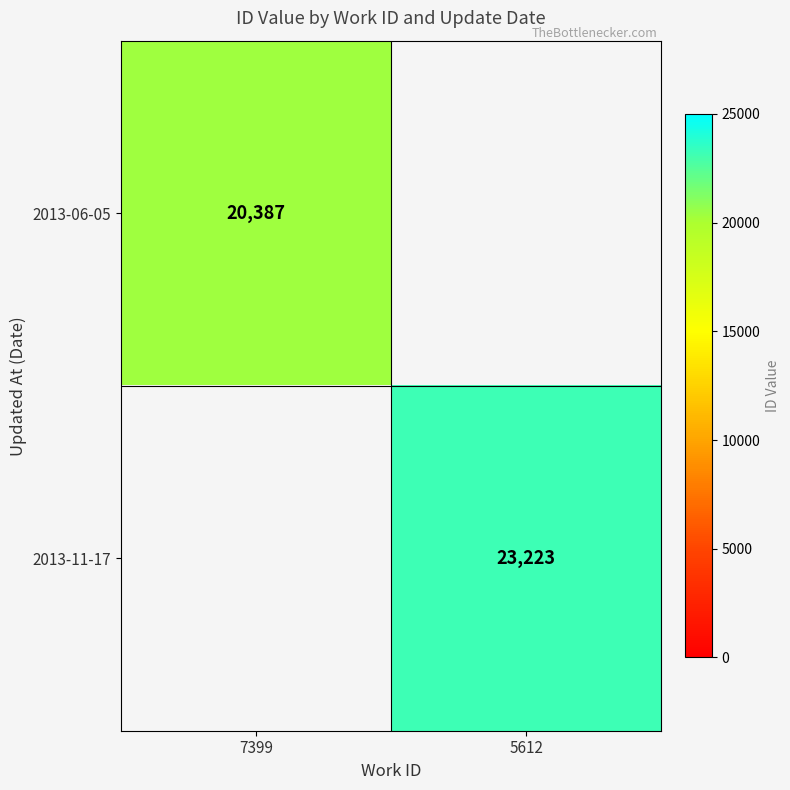

The 2013-06-05 series shows 29643 at 7399. True or false?

False